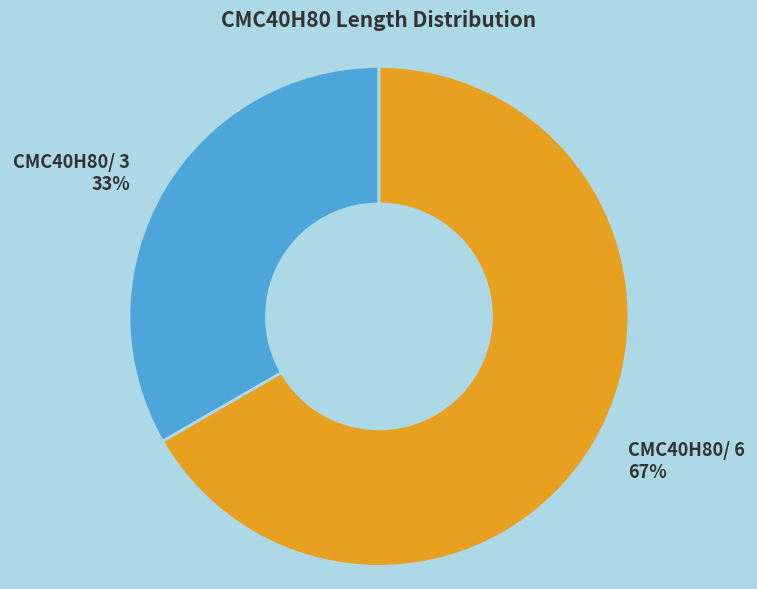

Combined, do CMC40H80/ 6 67% and CMC40H80/ 3 33% account for over 50%?

Yes